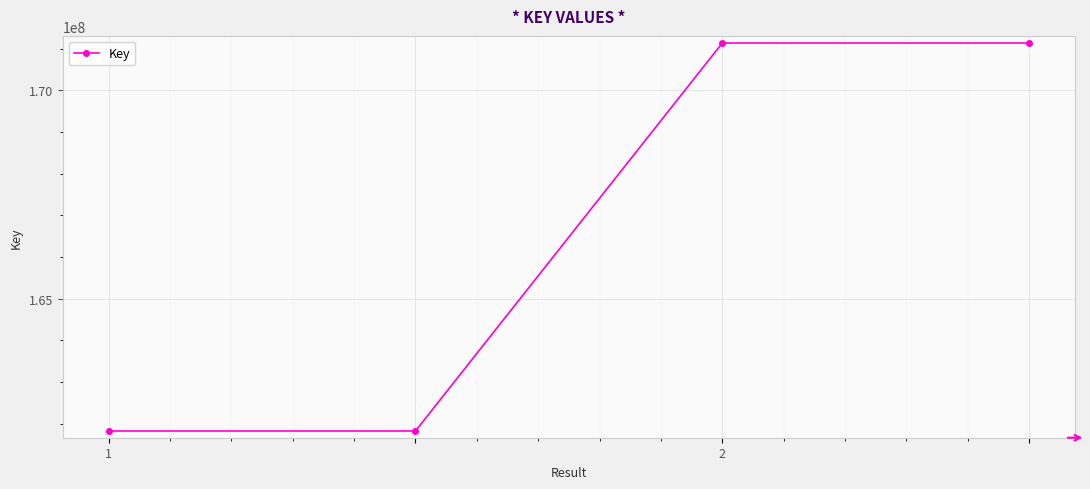

What is the difference between the maximum and second lowest values?

9309835